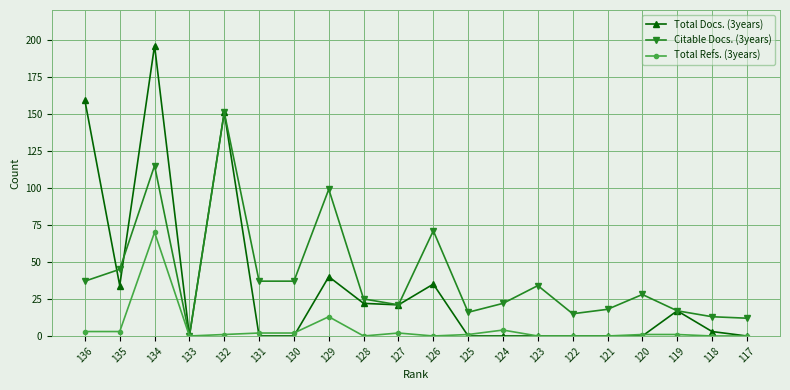

How many data points in Total Docs. (3years) are less than 3?

10